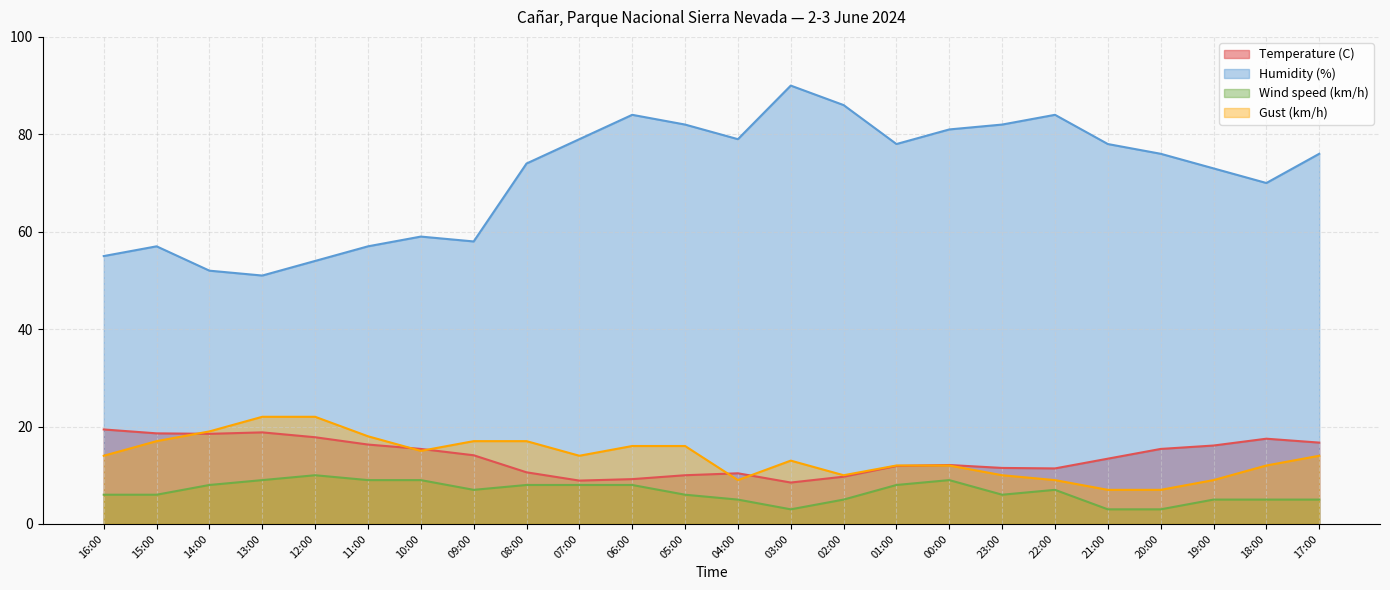

At which label does Wind speed (km/h) reach its minimum?

03:00